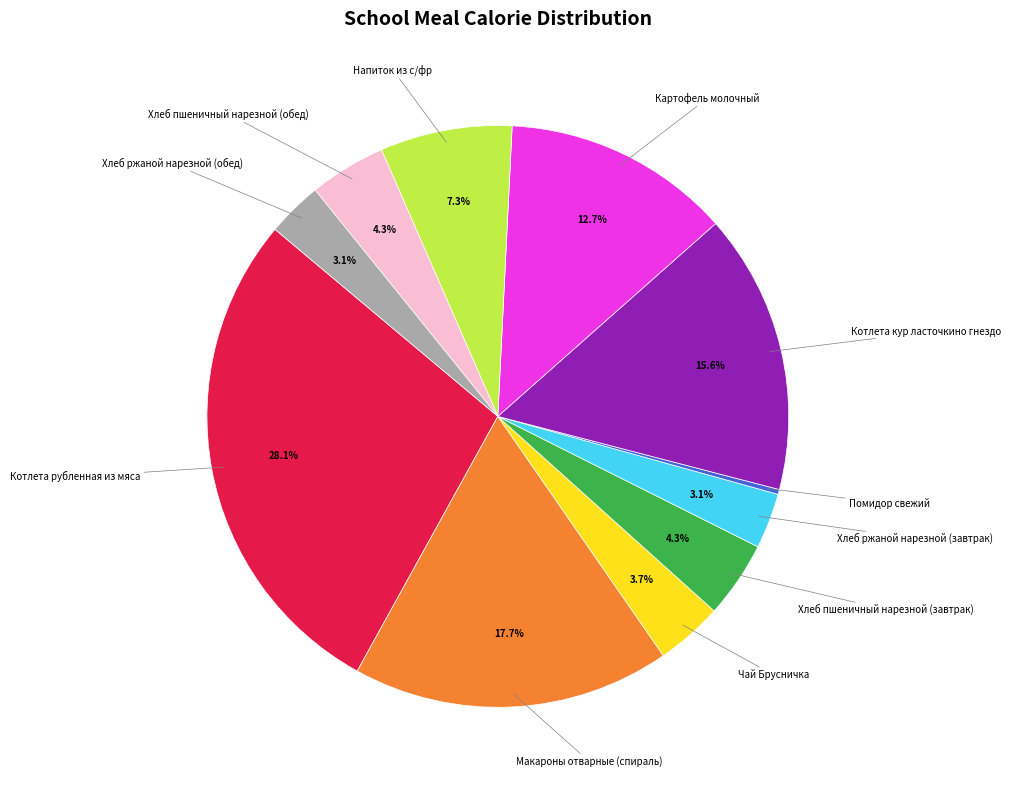

Between Хлеб ржаной нарезной (завтрак) and Хлеб пшеничный нарезной (завтрак), which is larger?

Хлеб пшеничный нарезной (завтрак)